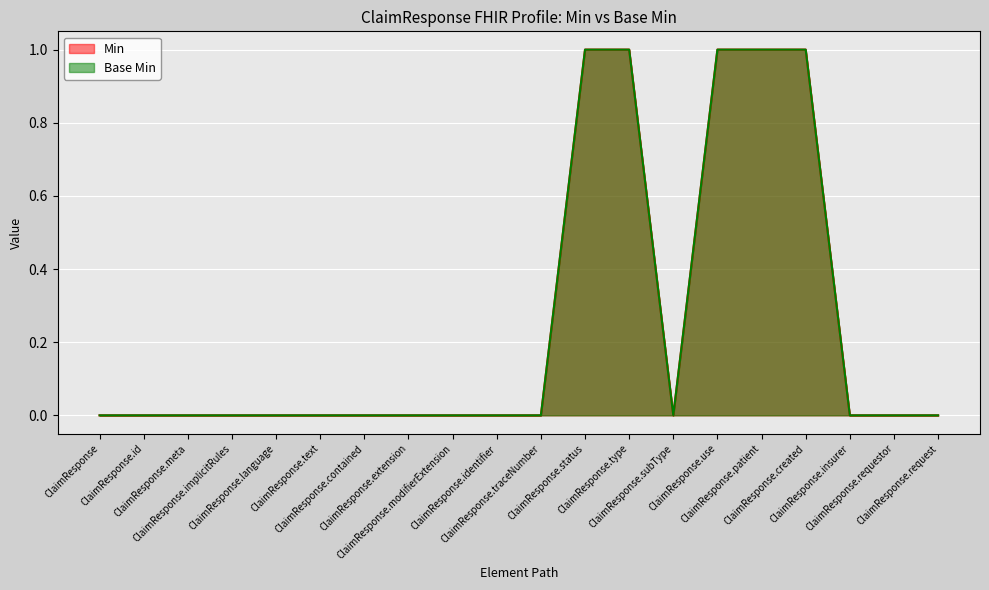

Where is Min nearest to the value 0?

ClaimResponse